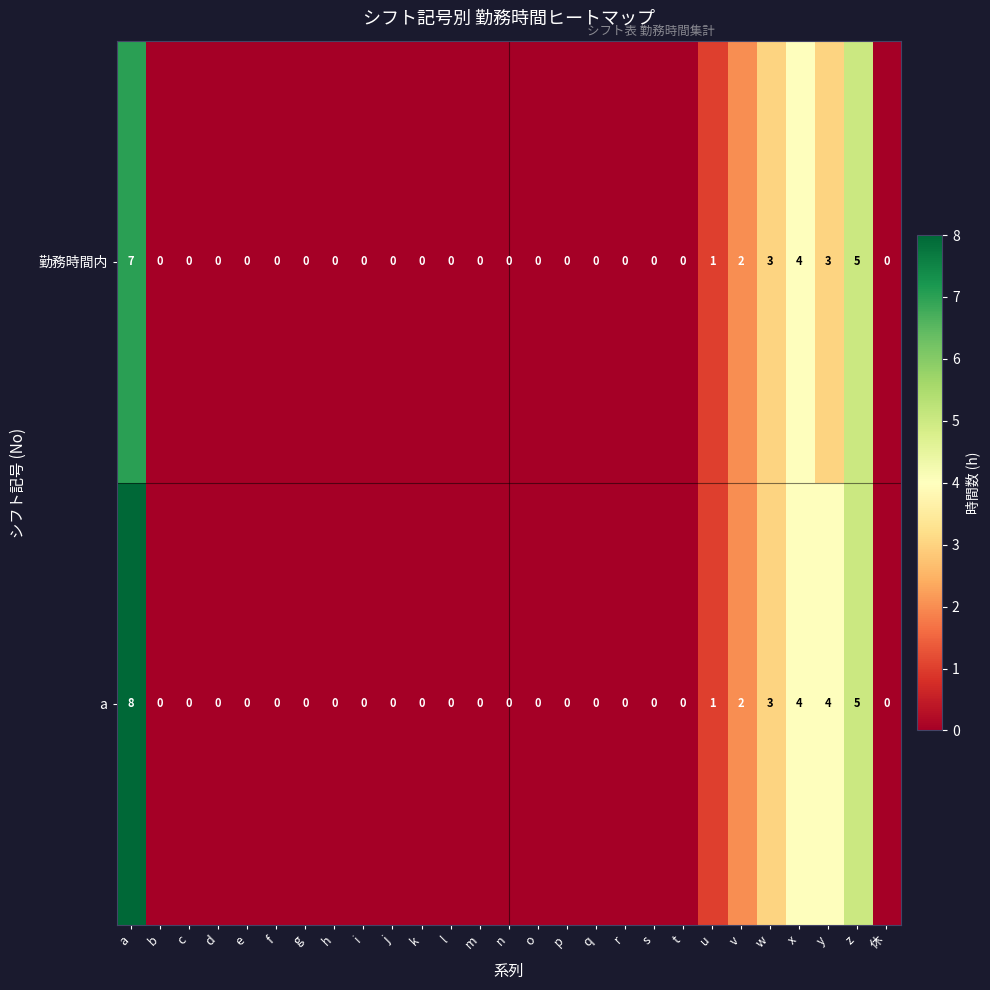

The value of 勤務時間内 at z is 2. True or false?

False